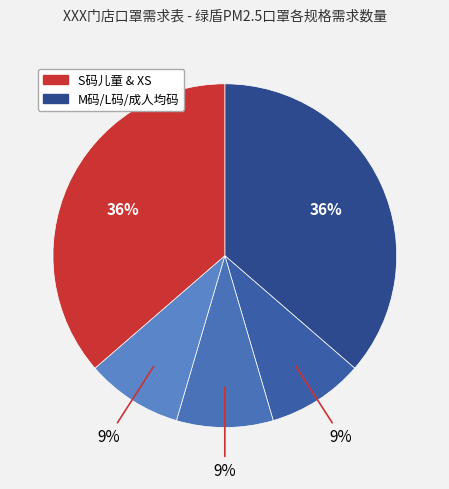

Rank the categories by value from highest to lowest.

S(1只)7-12岁儿童适用, XS, M(1只)女士、青少年及脸型较小男士适用, 成人均码(1只), L(1只)男士及脸型较大女士适用